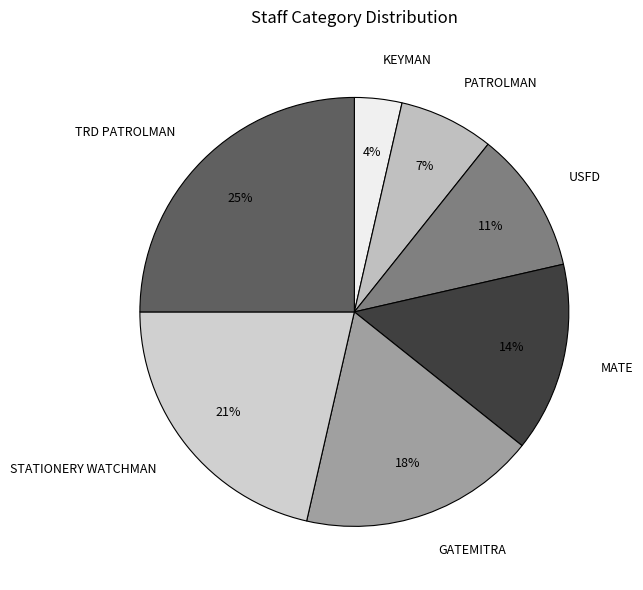

To the nearest percent, what percentage of the pie is PATROLMAN?

7%